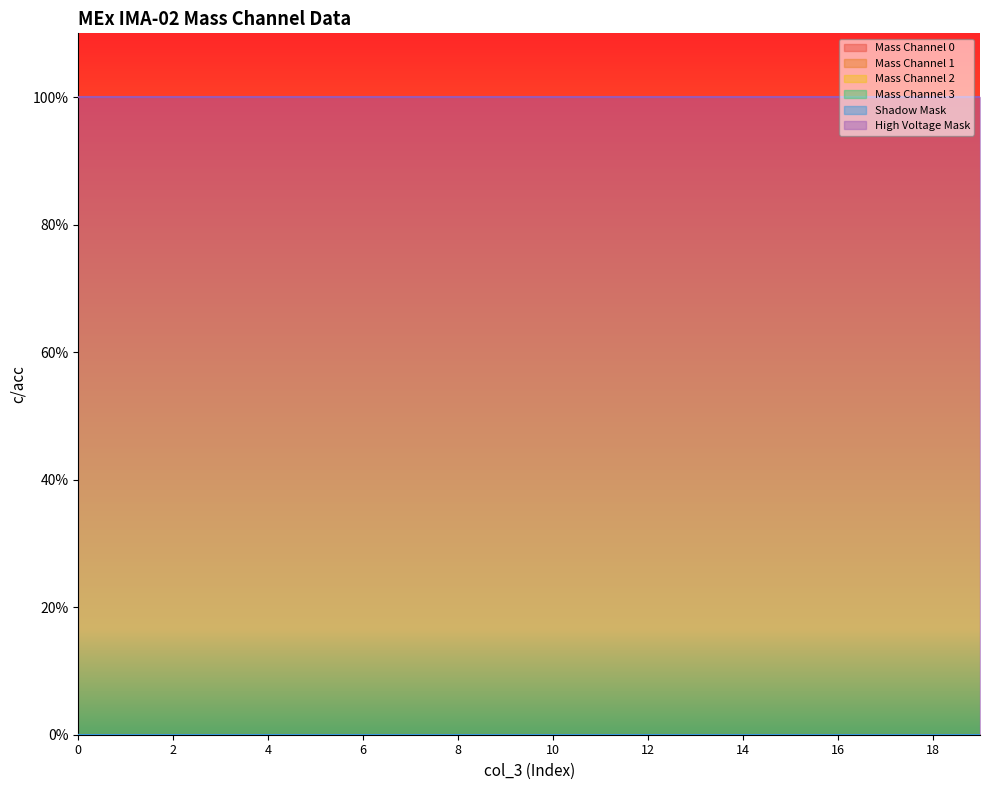

True or false: High Voltage Mask has more than 1 points higher than both neighbors.

False